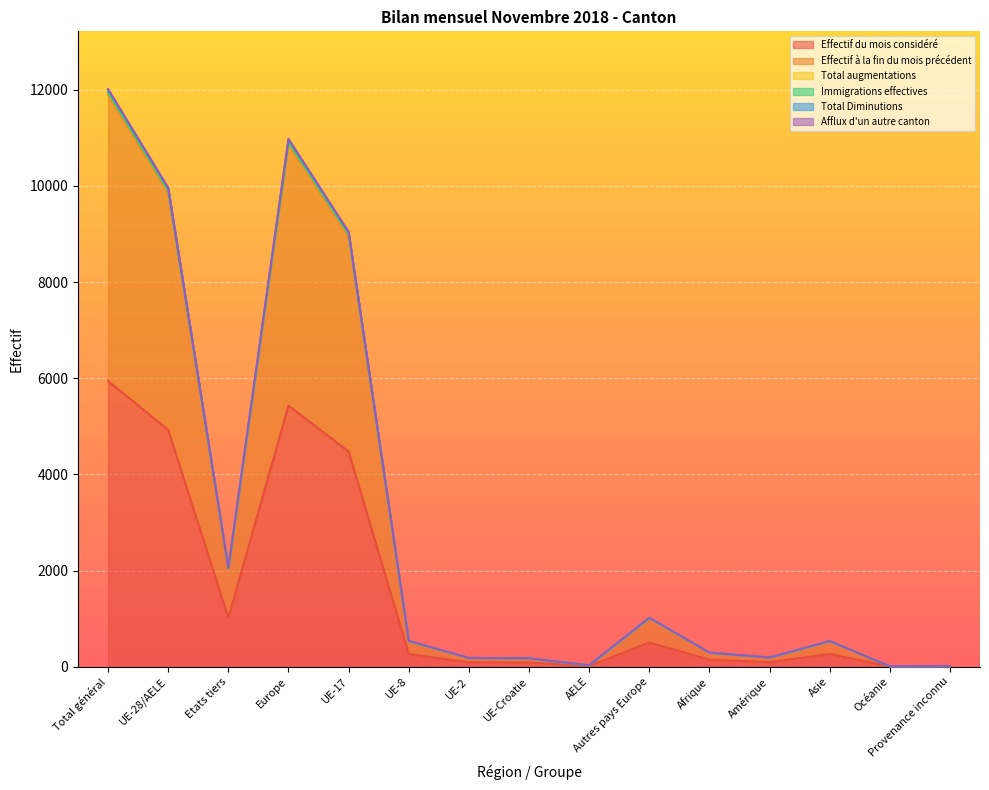

Reading left to right, list all the values displayed in this chart.

Effectif du mois considéré: 5940.5	4925.0	1015.5	5428.0	4474.7	261.7	89.3	85.3	14.0	503.0	145.7	93.7	263.7	4.2	5.3
Effectif à la fin du mois précédent: 11895.5	9863.3	2032.2	10872.2	8961.5	523.2	179.2	171.8	27.7	1008.8	290.8	188.0	525.5	8.3	10.7
Total augmentations: 12015.8	9963.0	2052.8	10981.5	9044.7	535.5	181.5	173.2	28.2	1018.5	292.2	190.7	532.5	8.3	10.7
Immigrations effectives: 12001.2	9949.7	2051.5	10968.0	9034.0	533.5	181.0	173.2	28.0	1018.3	292.0	190.0	532.2	8.3	10.7
Total Diminutions: 11949.8	9906.0	2043.8	10919.2	8997.0	528.8	180.2	172.0	28.0	1013.2	292.0	188.8	530.8	8.3	10.7
Afflux d'un autre canton: 11935.3	9894.2	2041.2	10906.0	8986.5	527.7	180.2	172.0	27.8	1011.8	292.0	188.5	529.8	8.3	10.7